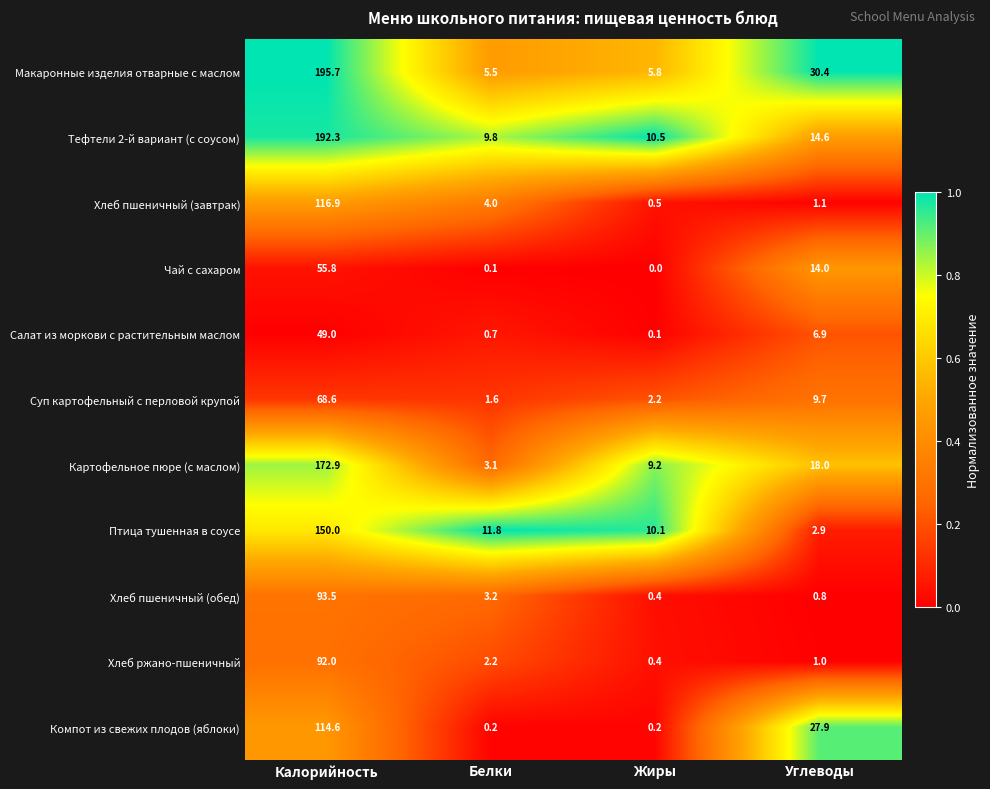

What is the difference between the Чай с сахаром values at Углеводы and Жиры?

14.0